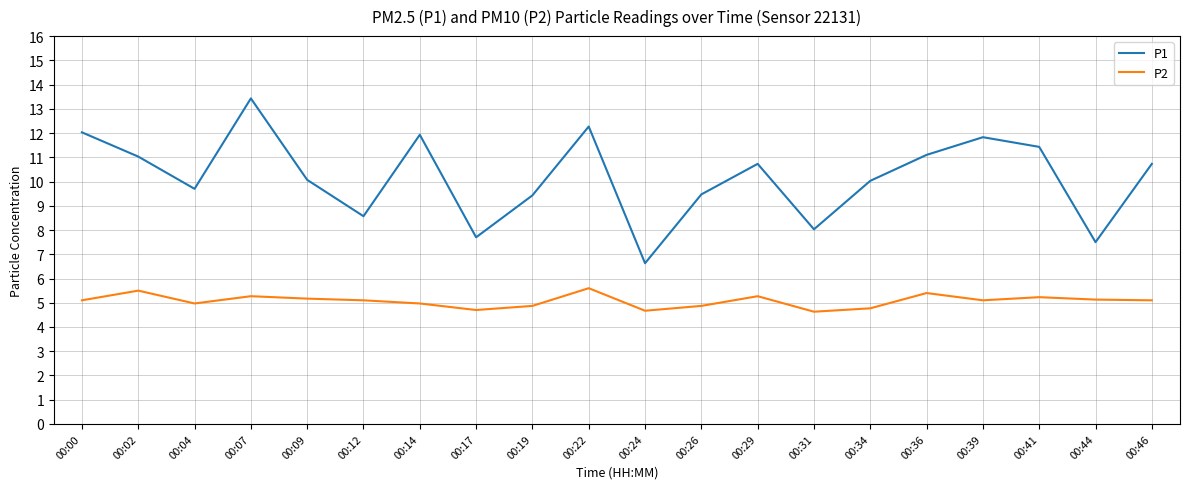

Rank the series by their average value, from lowest to highest.

P2, P1